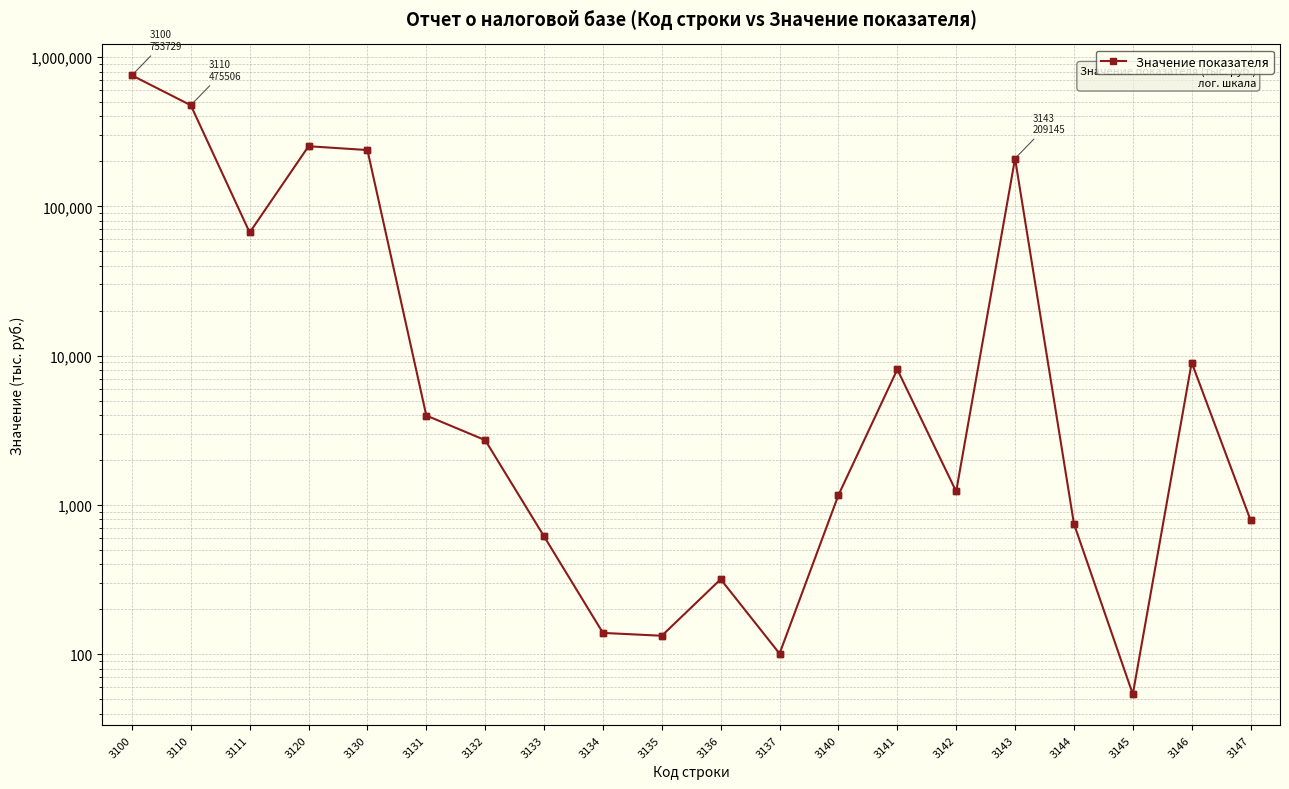

What is the ratio of the value at 3131 to the value at 3140?

3.4